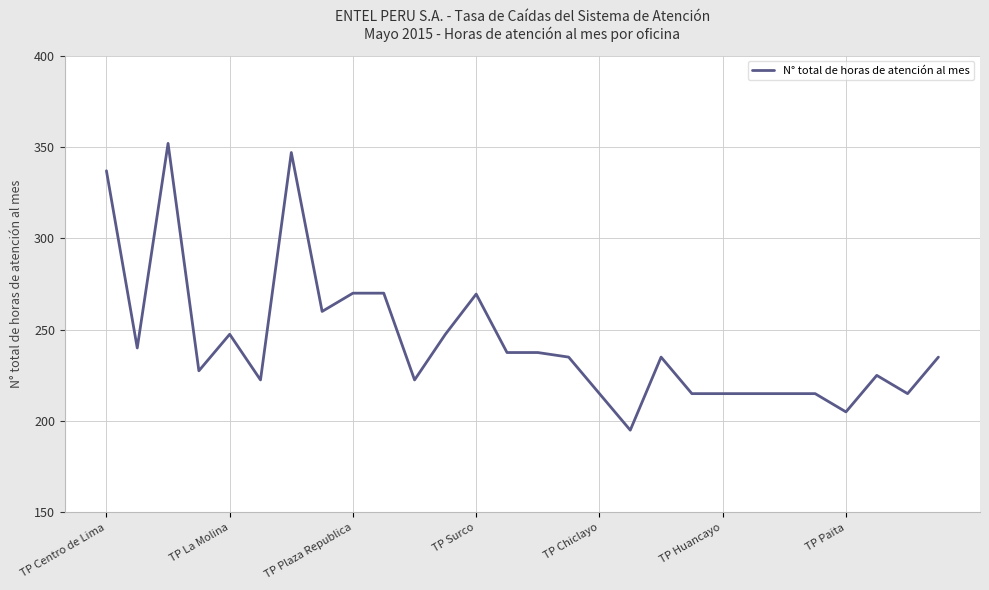

What is the smallest value displayed?

195.0